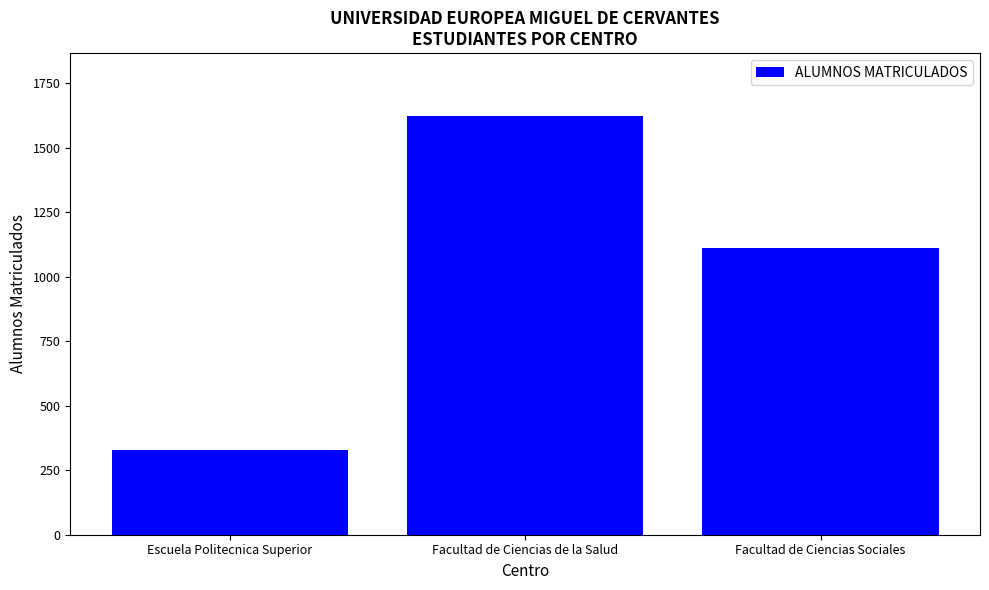

What is the label of the 2nd bar from the left?

Facultad de Ciencias de la Salud